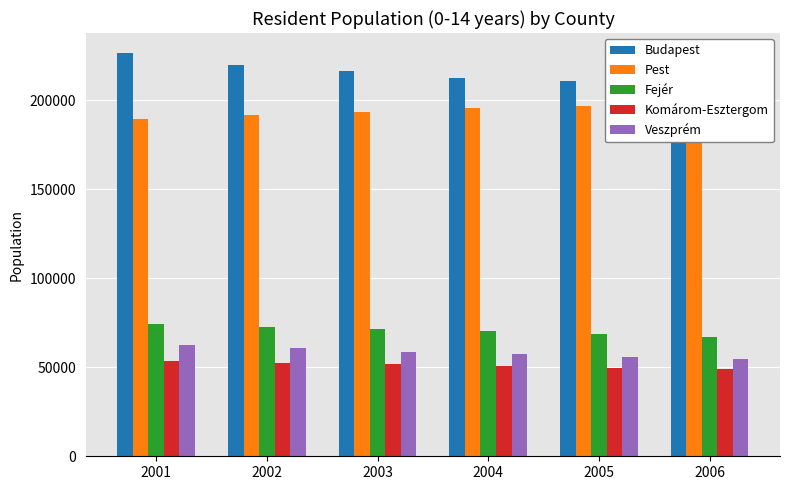

What is the average value of the Pest series?

194348